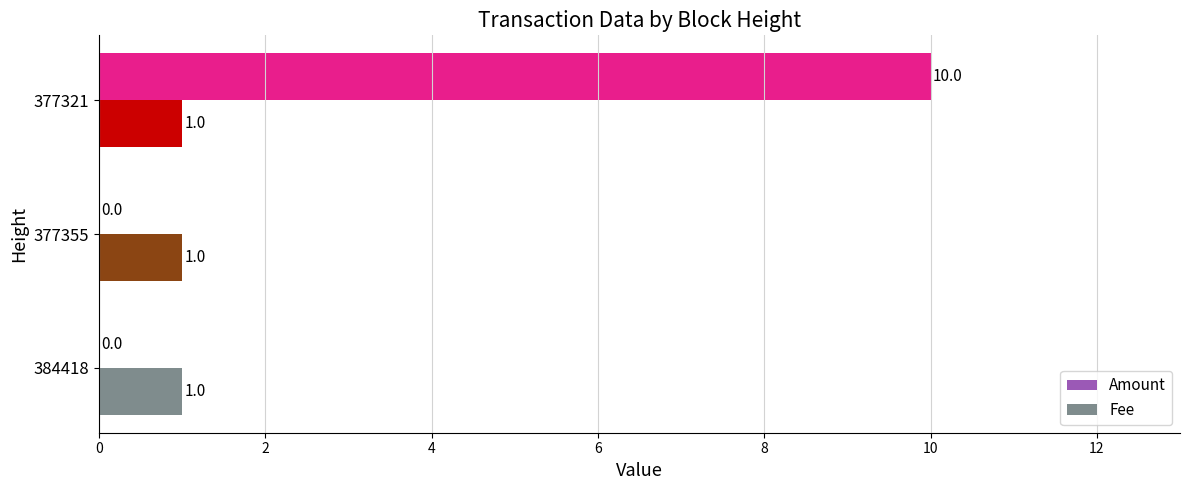

At which category is the sum across all series the highest?

377321